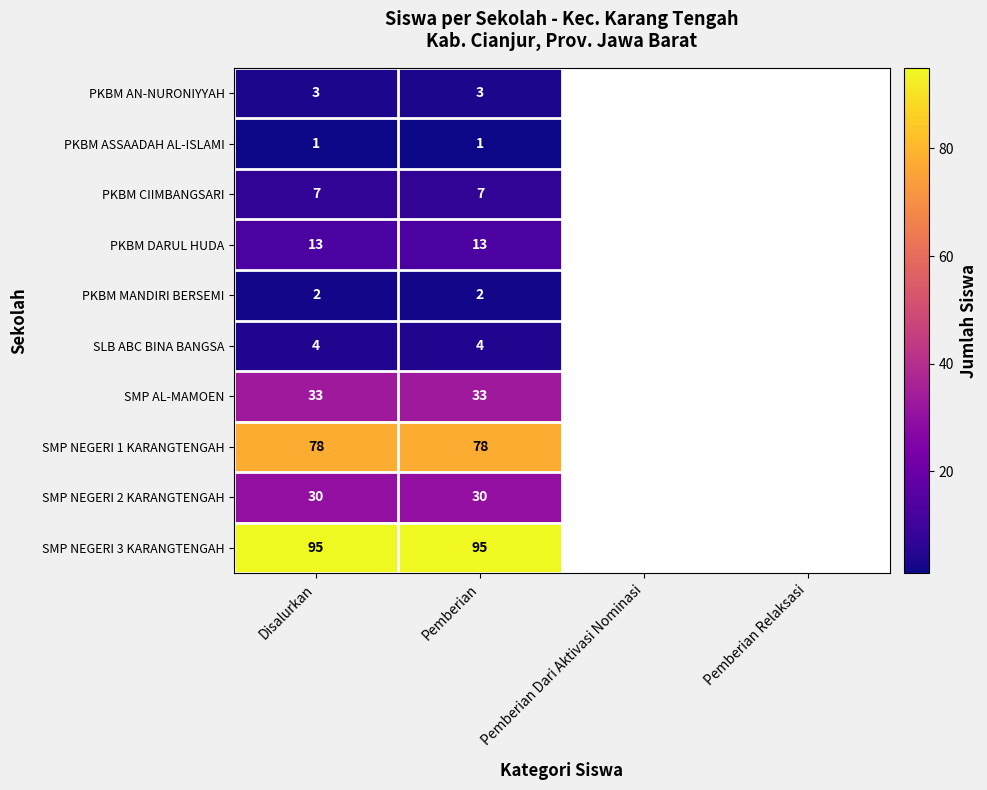

Between Pemberian Relaksasi and Pemberian Dari Aktivasi Nominasi, which is larger?

Pemberian Dari Aktivasi Nominasi